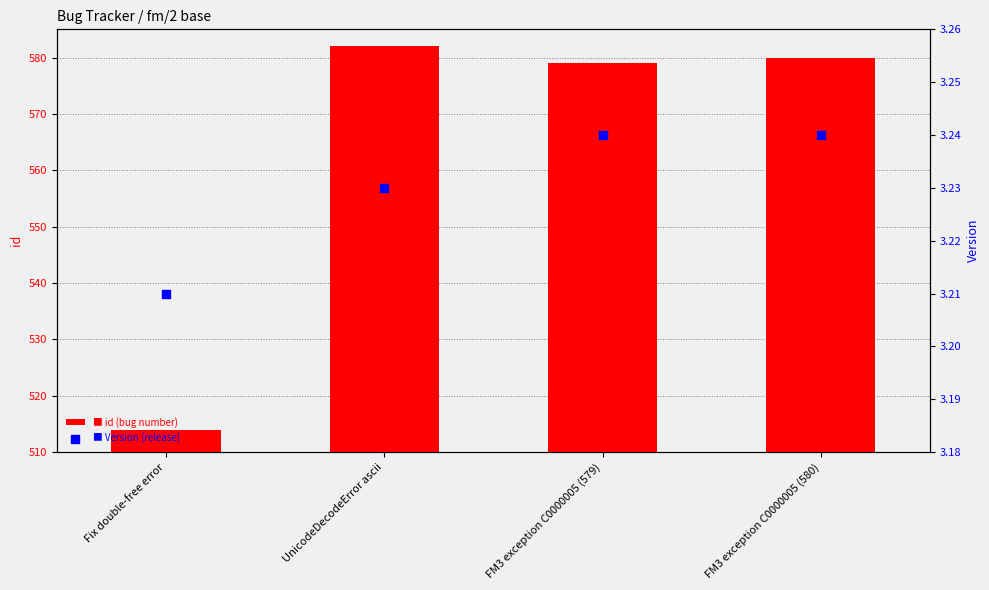

Which series has the largest total across all categories?

id